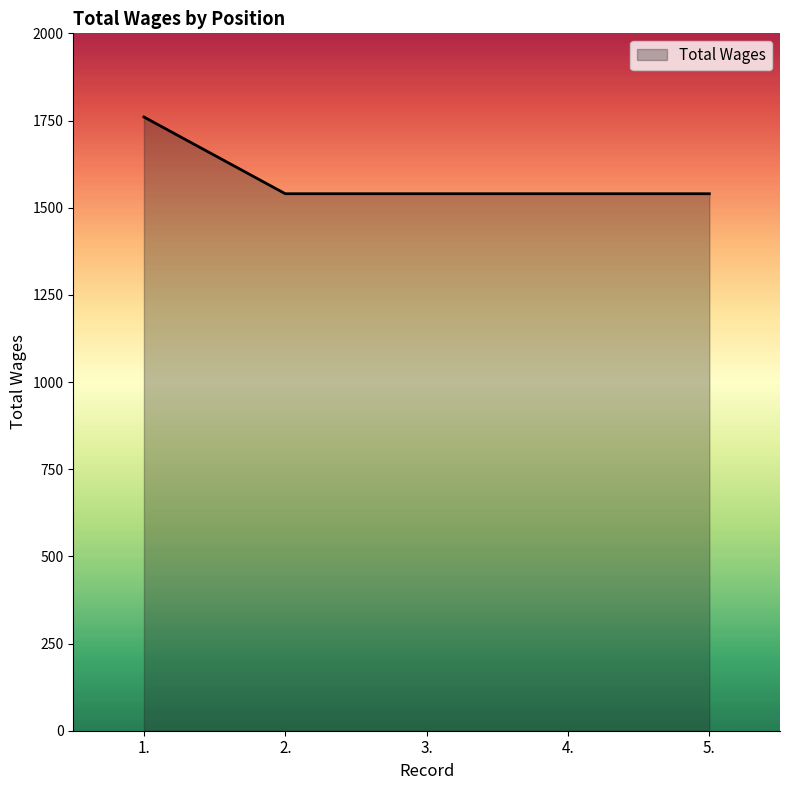

Reading left to right, extract all data points from this chart.

1760	1540	1540	1540	1540